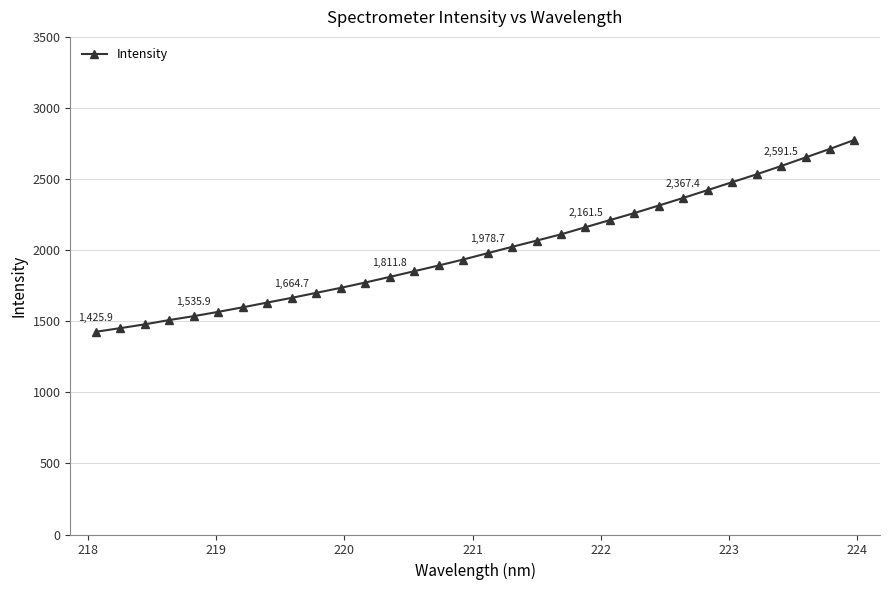

How many lines are shown in the chart?

1